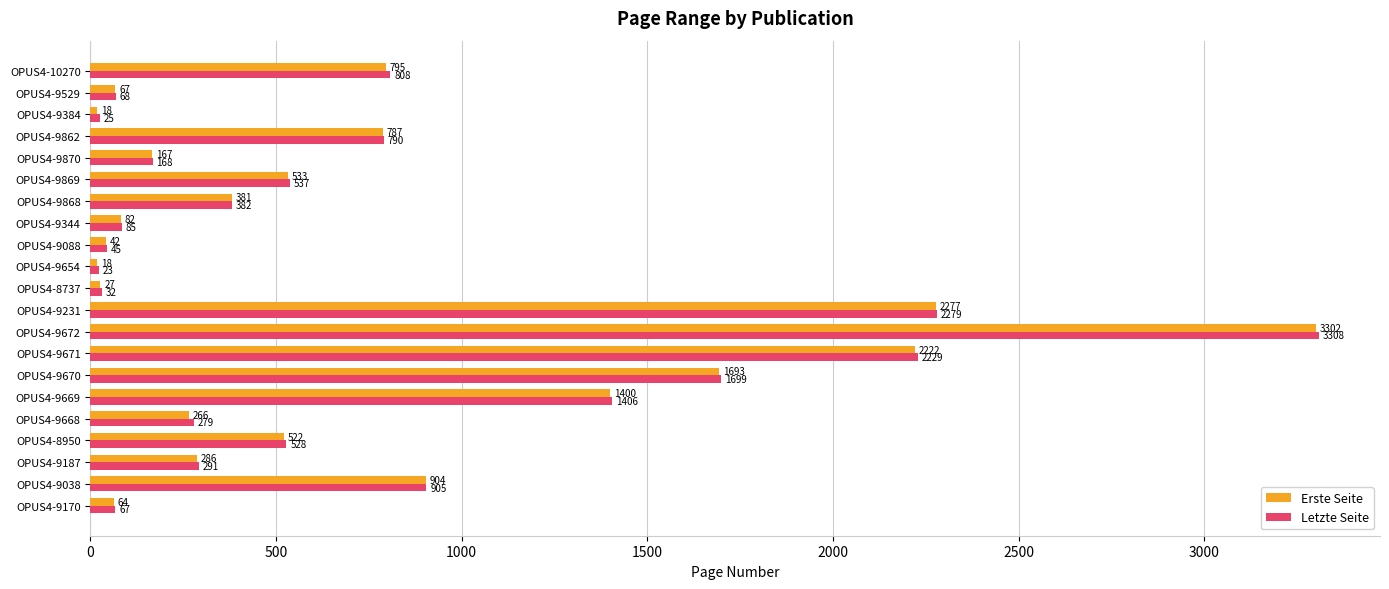

What is the sum of all Letzte Seite values?

15954